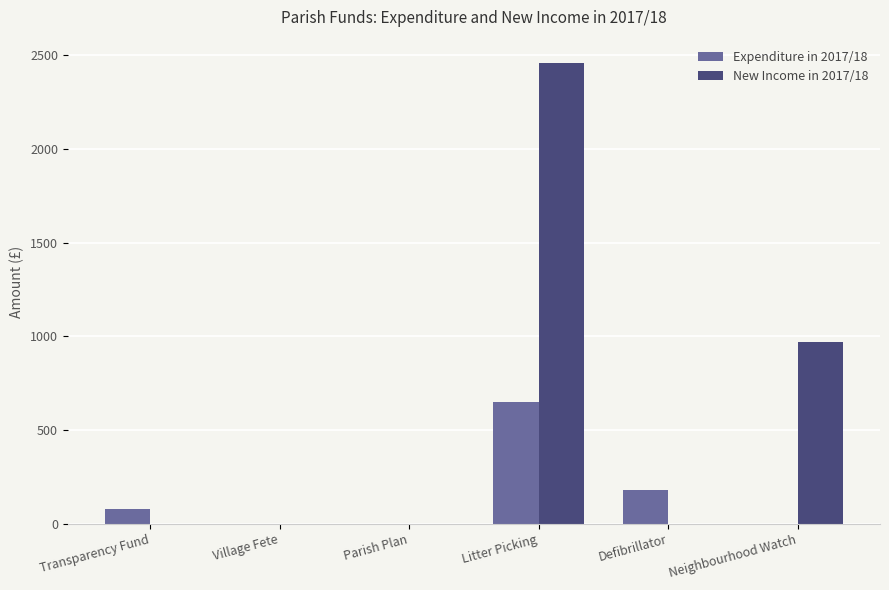

Which category has the highest value in the New Income in 2017/18 series?

Litter Picking